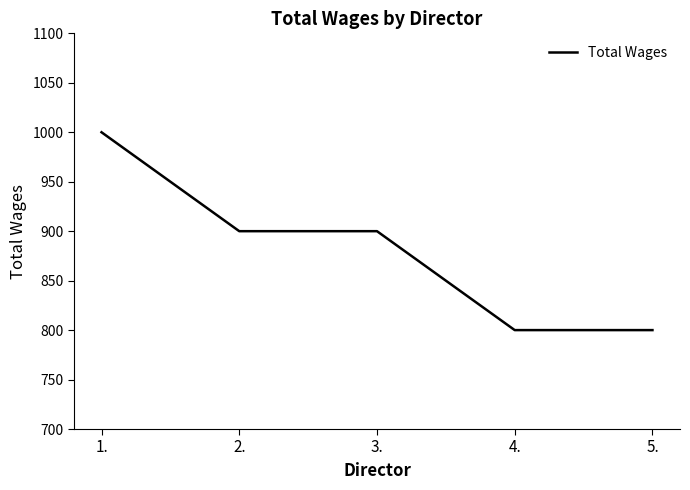

Count the values in the range 800 to 900.

4